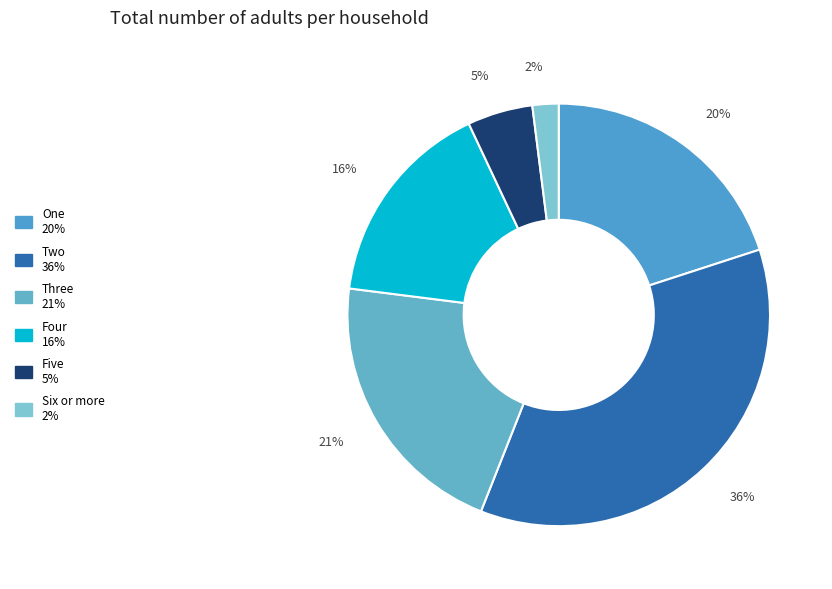

How many slices are in this pie chart?

6